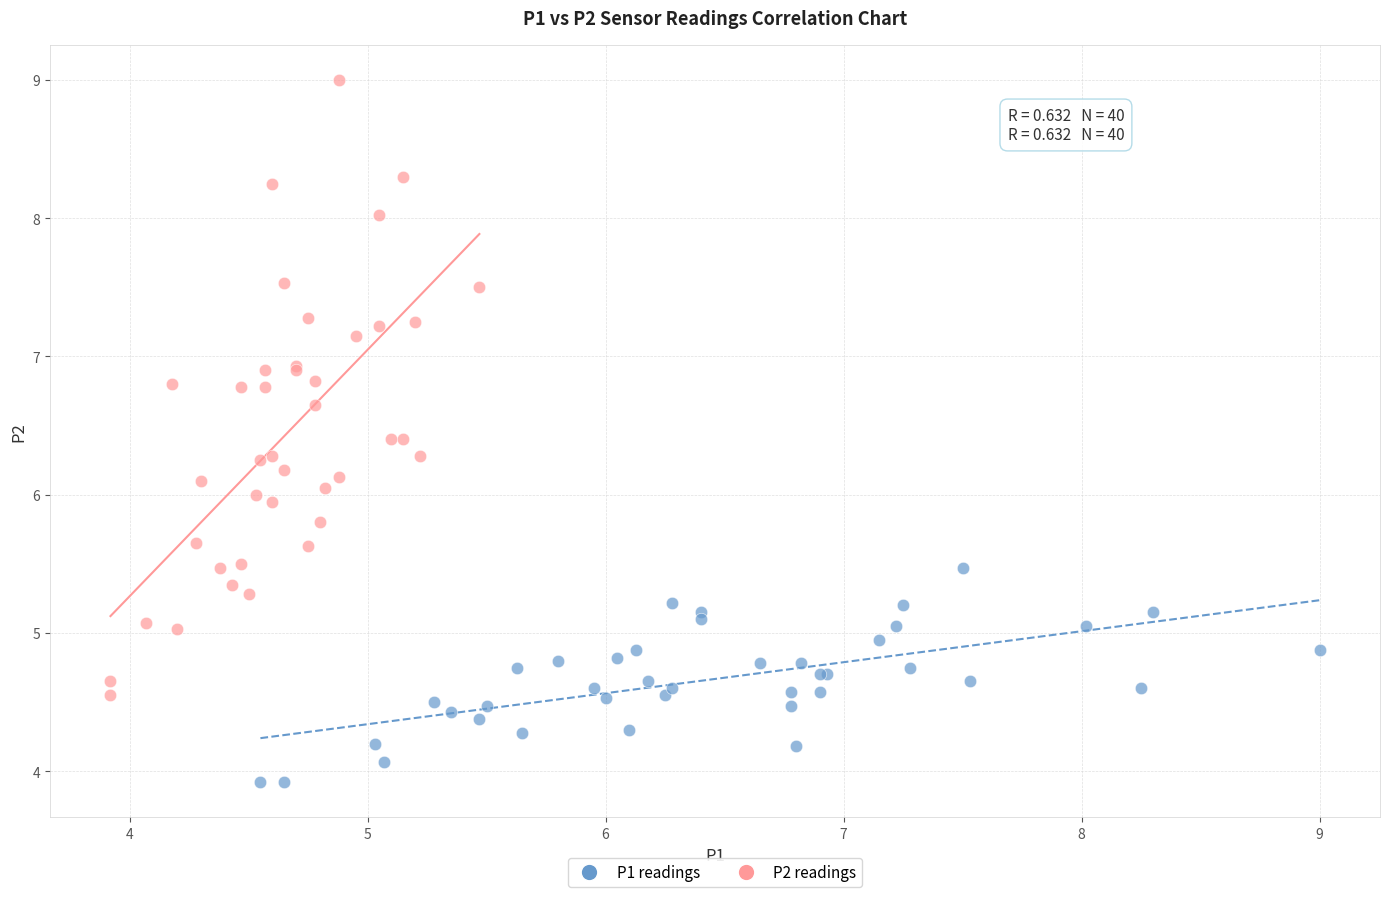

Which series contains the lowest Y value?

P1 readings